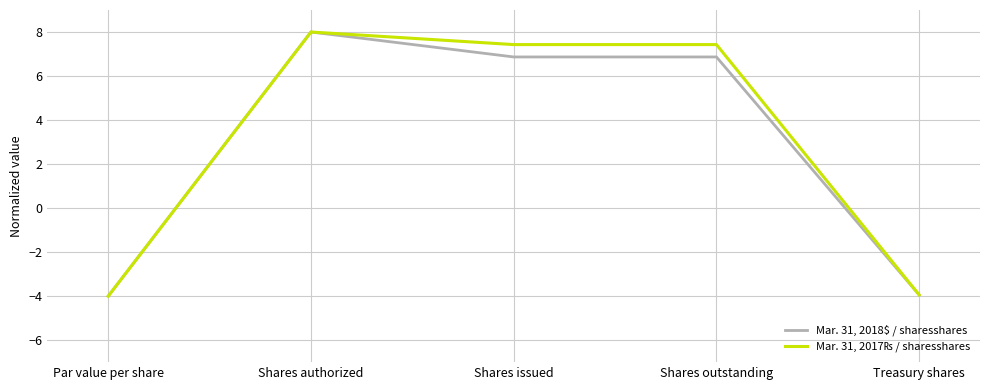

What is the difference between the maximum and second lowest values in the Mar. 31, 2018$ / sharesshares series?

11.9